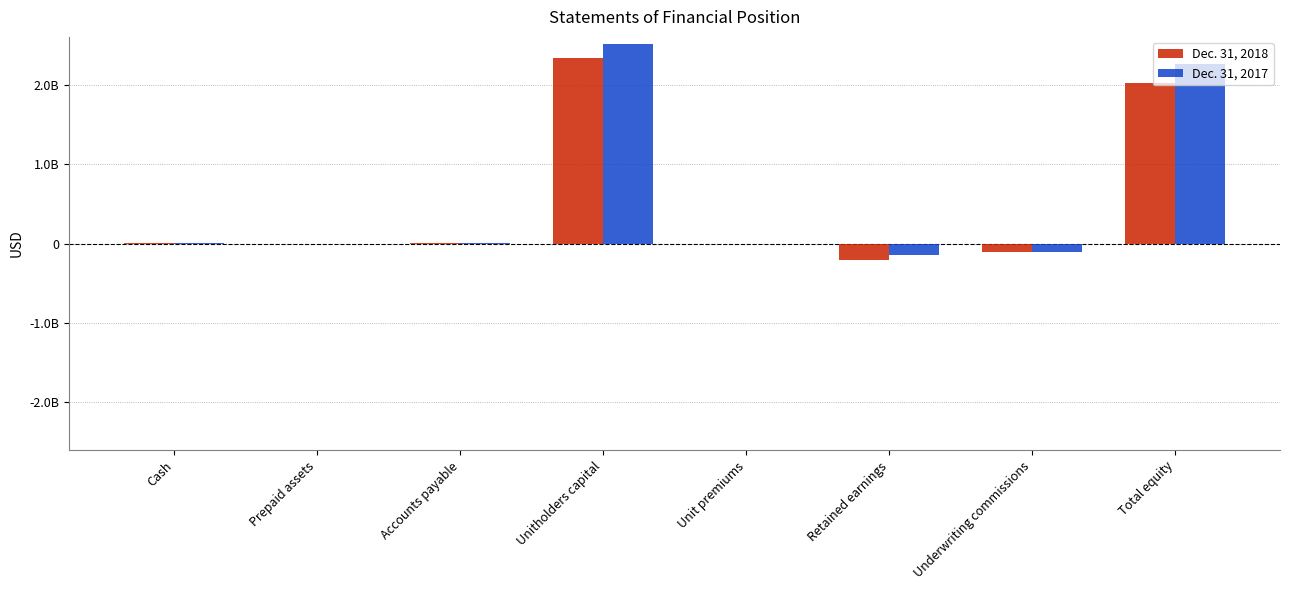

What is the total value across all series at Unit premiums?

246065